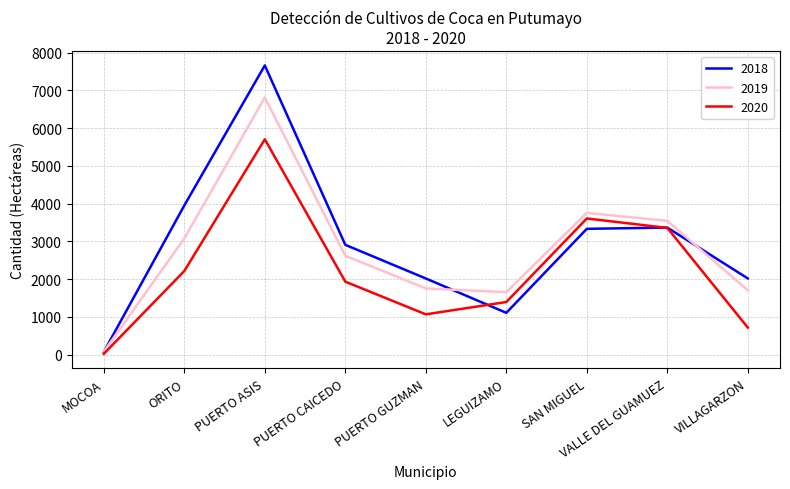

The value of 2019 at VALLE DEL GUAMUEZ is 5783.6. True or false?

False